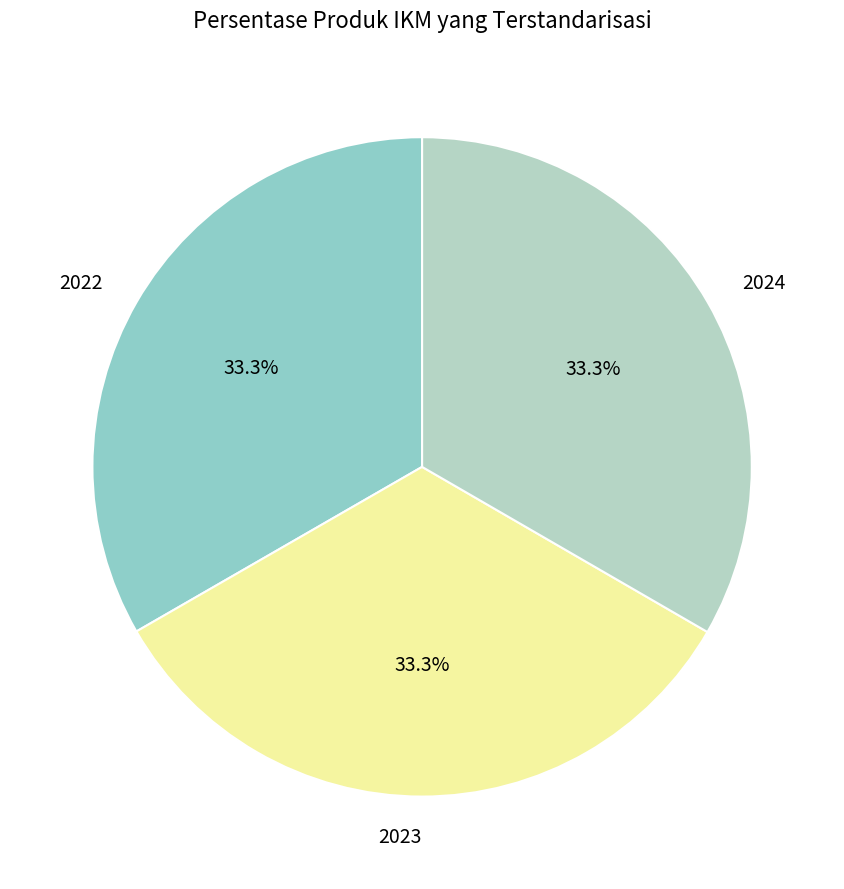

Does 2022 represent more than half of the total?

No